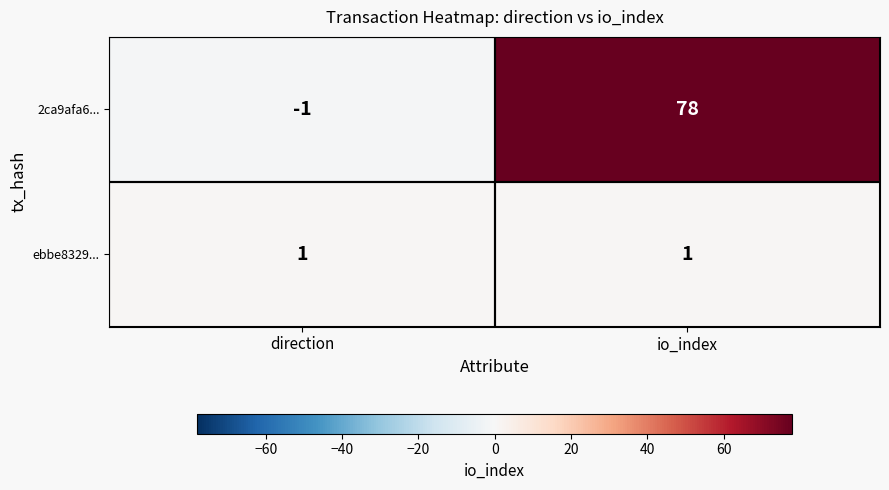

The value of 2ca9afa6... at io_index is 78. True or false?

True